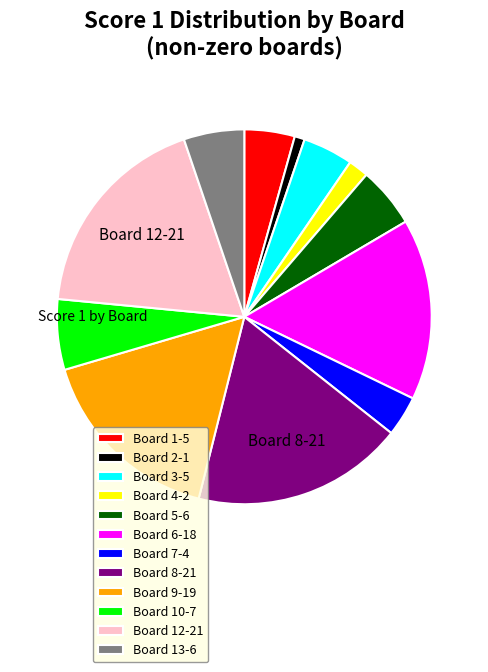

Do Board 8-21 and Board 5-6 together represent more than half of the pie?

No